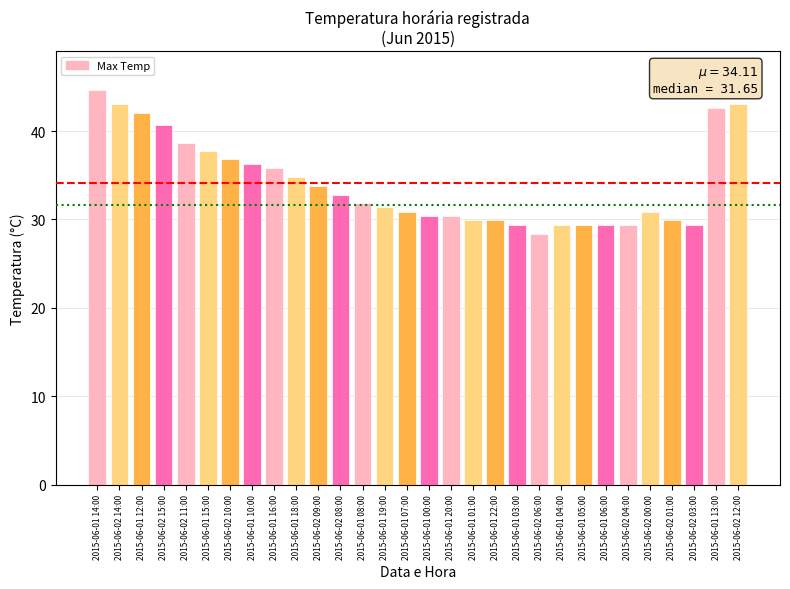

Reading right to left, extract all data points from this chart.

43.1	42.6	29.4	29.9	30.9	29.4	29.4	29.4	29.4	28.4	29.4	29.9	29.9	30.4	30.4	30.9	31.4	31.9	32.8	33.8	34.8	35.8	36.3	36.8	37.7	38.7	40.7	42.1	43.1	44.6